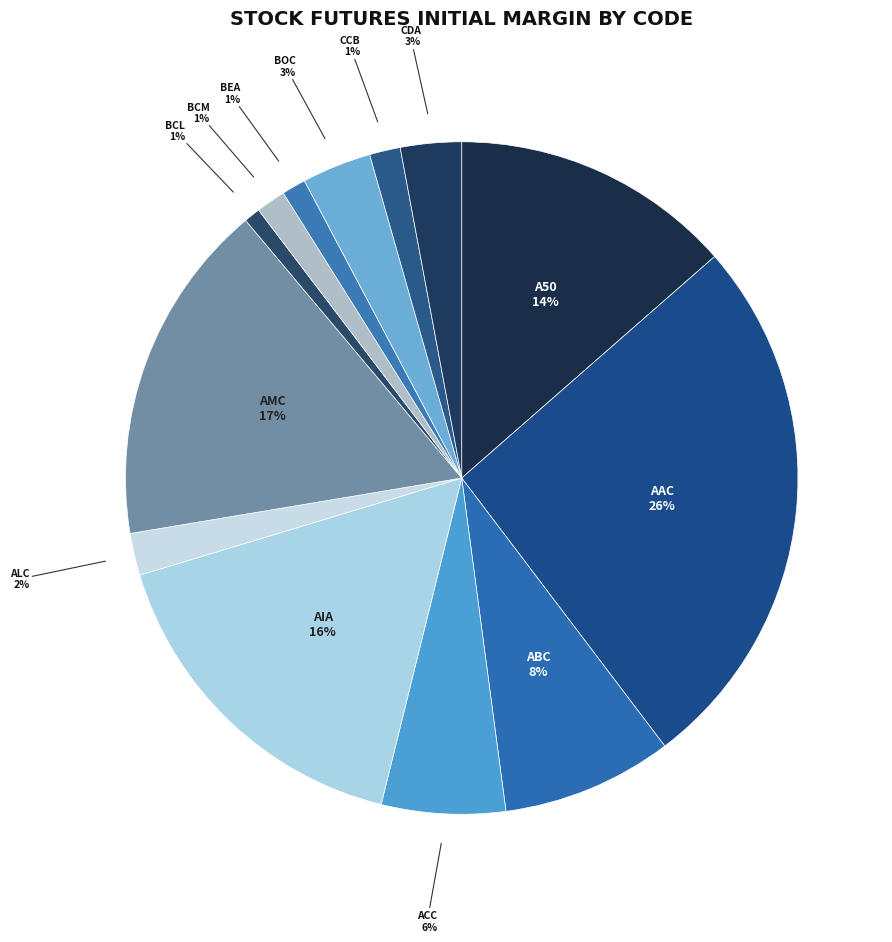

How many segments does this pie chart have?

13